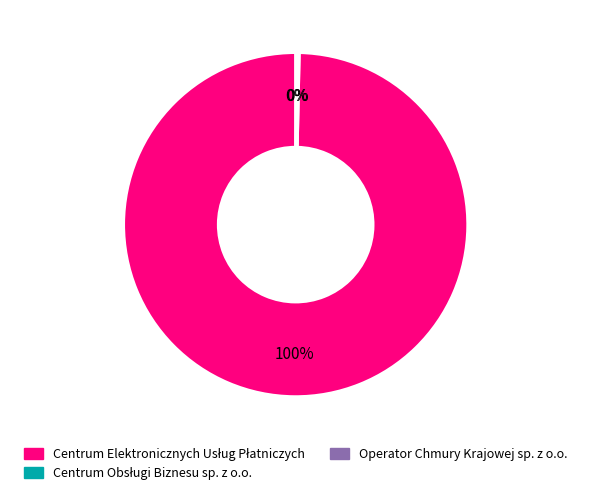

To the nearest percent, what is the difference between the largest and smallest slice percentages?

100%